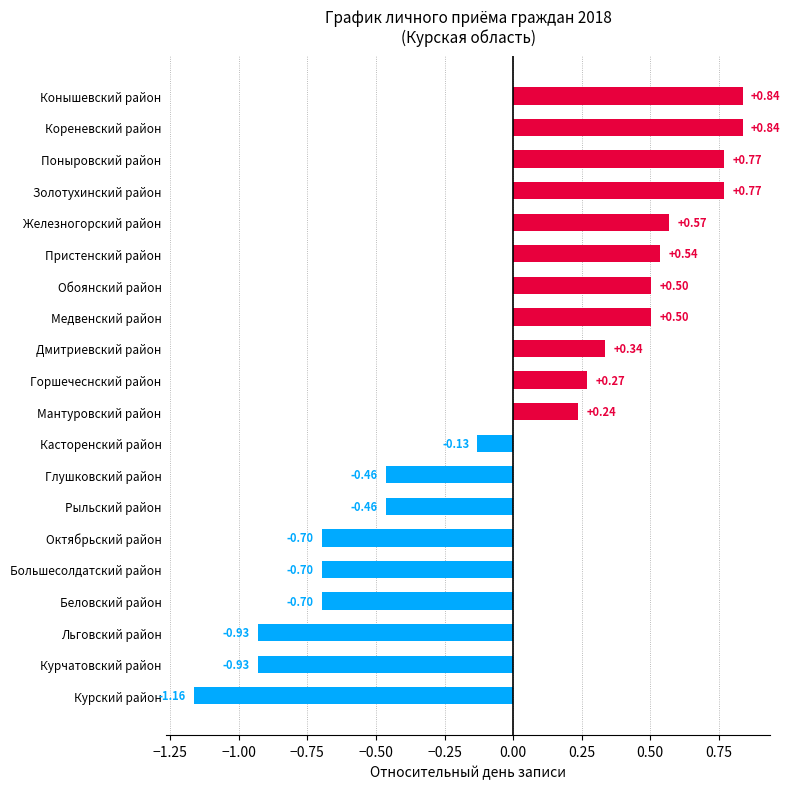

Which category has the lowest value across all series?

Курский район